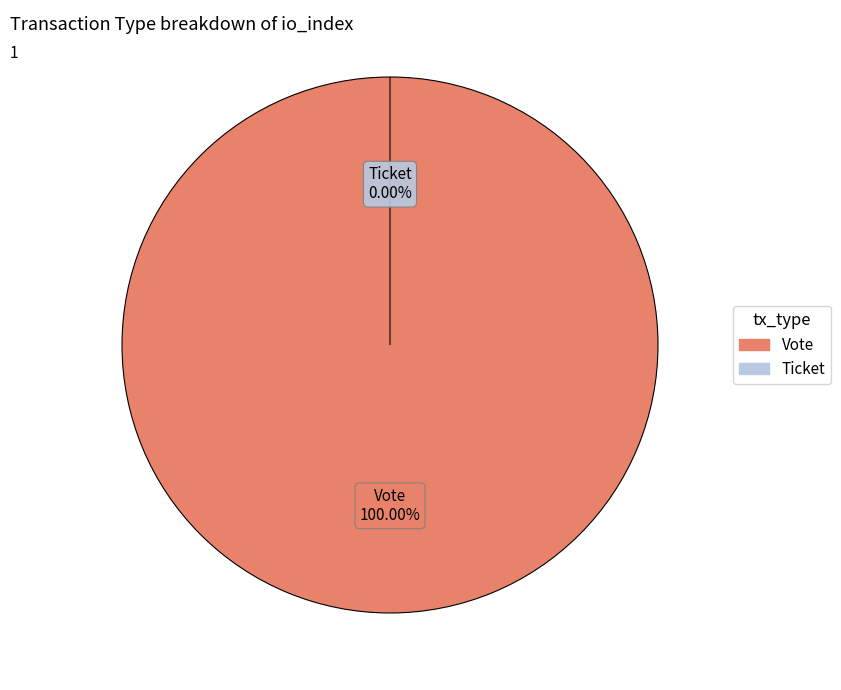

Do Vote and Ticket together represent more than half of the pie?

Yes